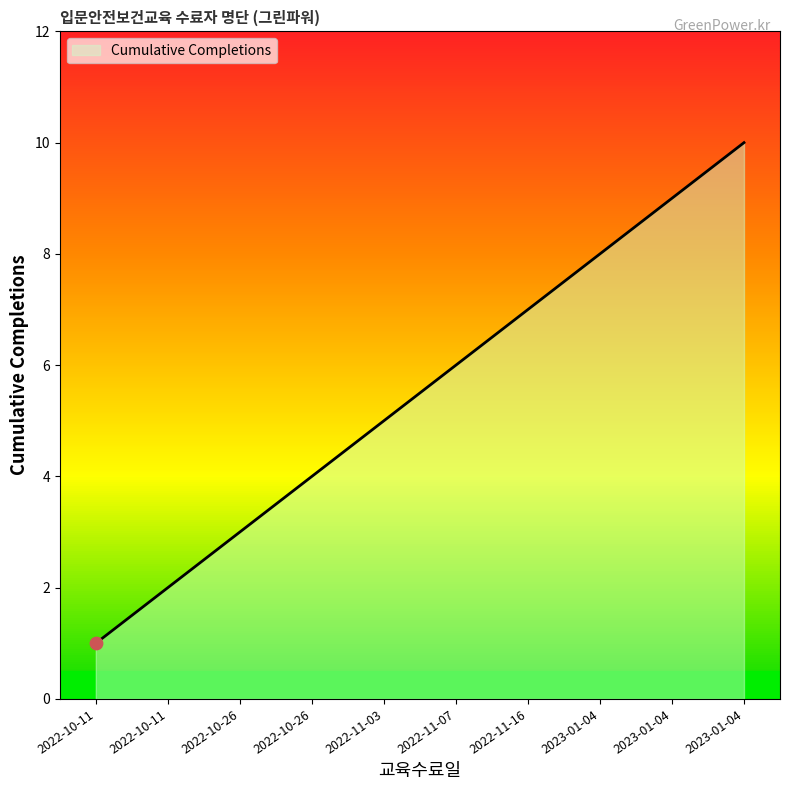

Does the chart have visible grid lines?

No